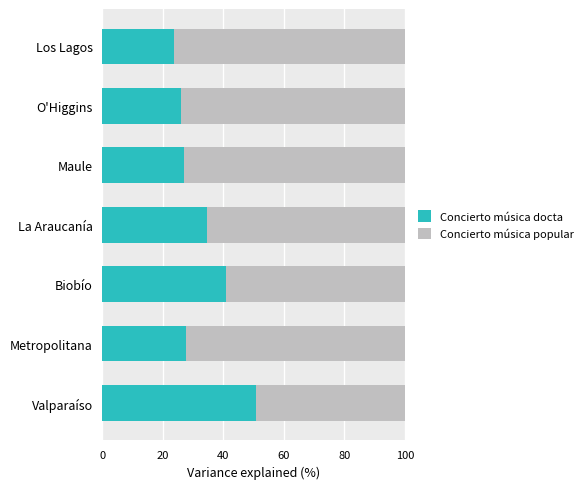

Count the number of data series in this chart.

2